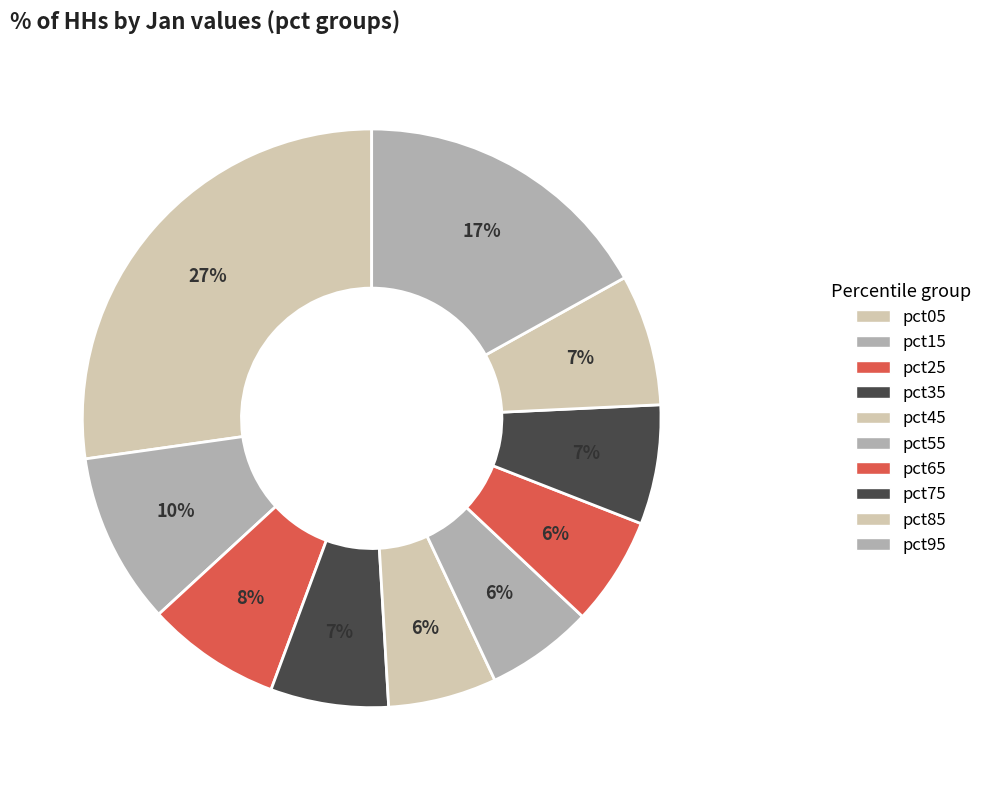

Which category has the smallest portion of the pie?

pct55